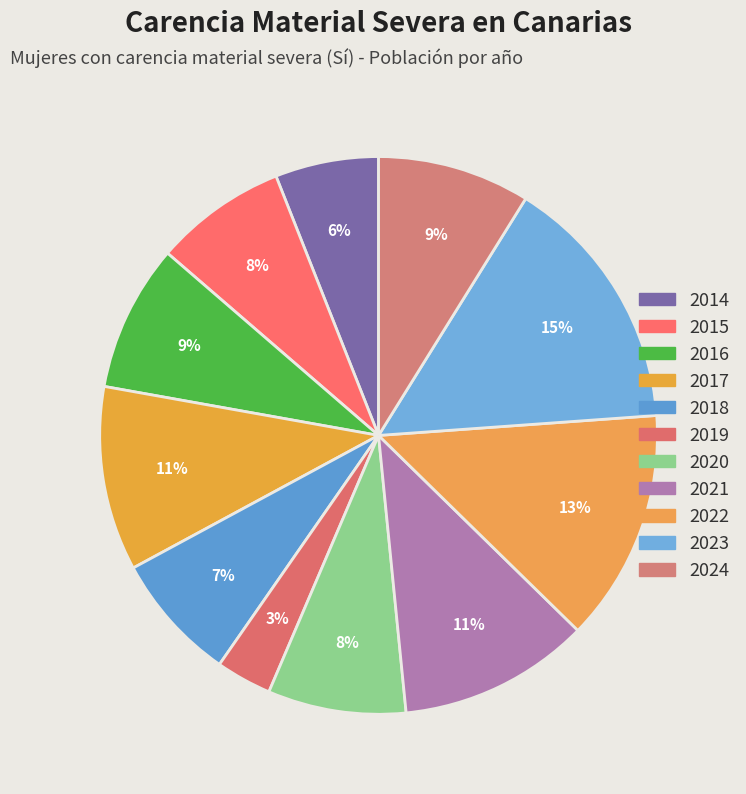

Is there a majority slice in this chart?

No